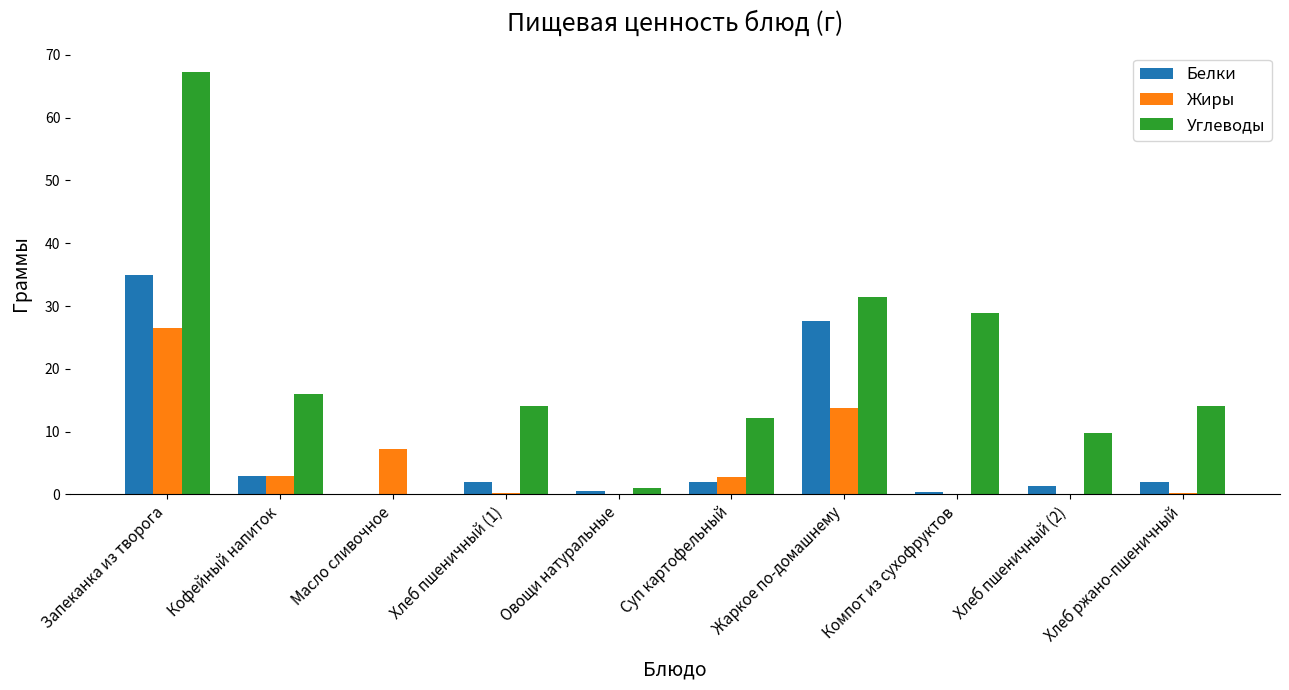

How many series are shown in this chart?

3